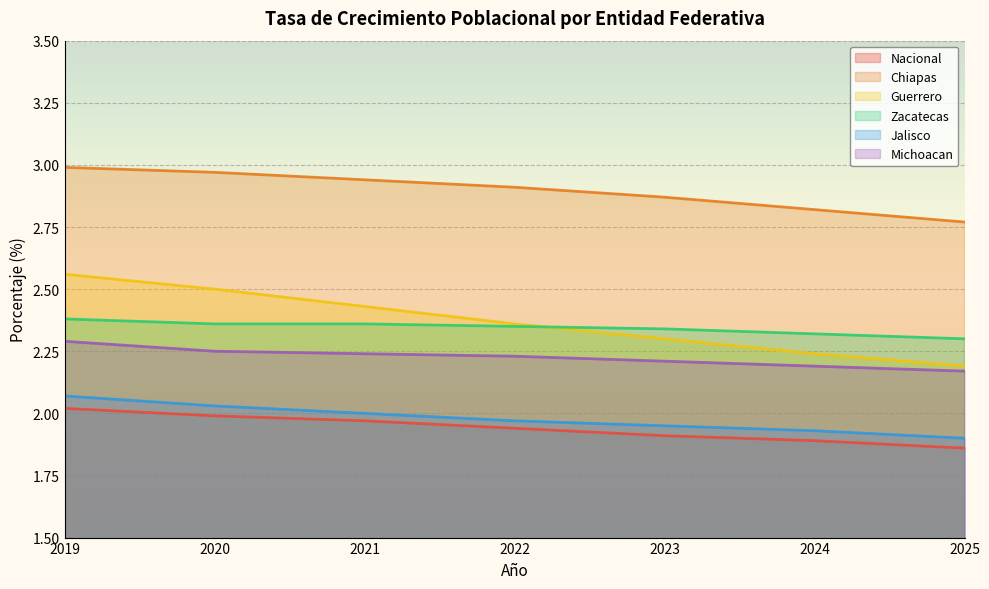

Between 2022 and 2023, which series saw the biggest shift?

Guerrero